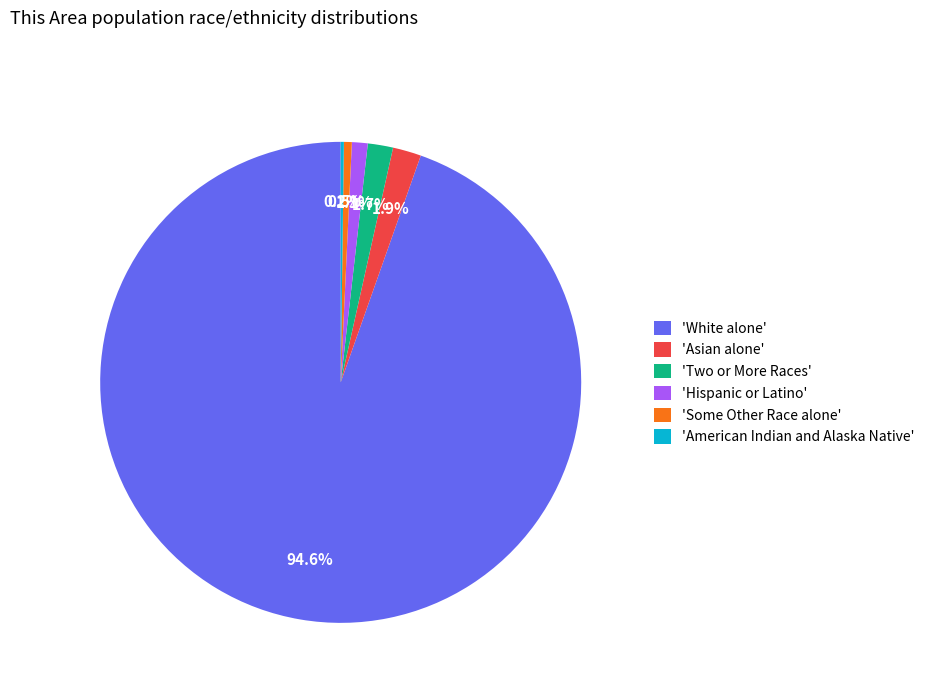

Is there any slice that represents more than half of the pie?

Yes